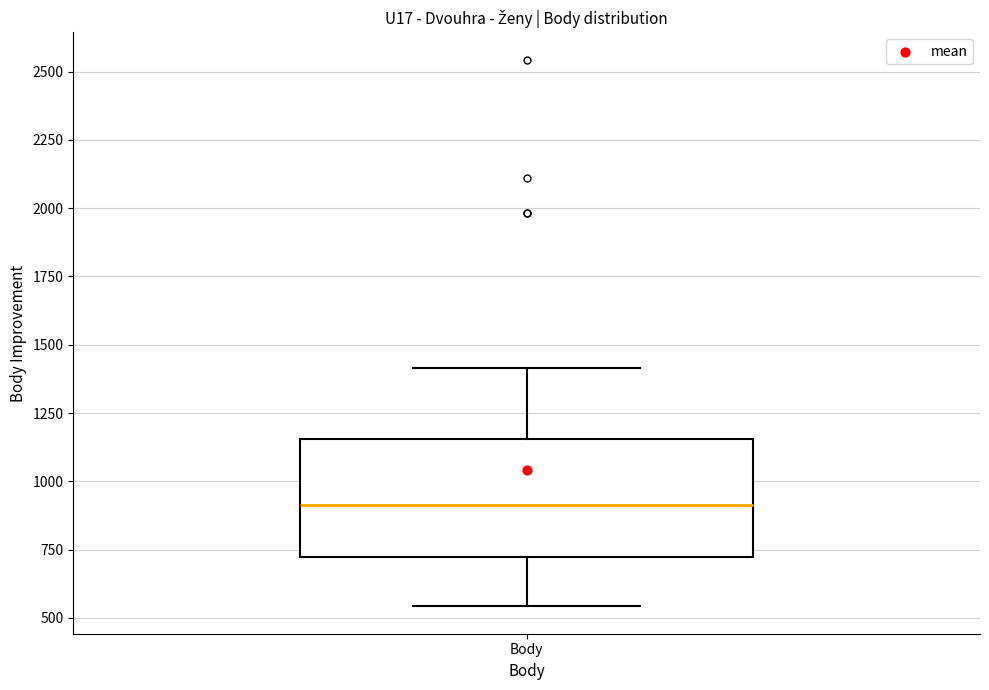

Transcribe this box plot: give where the median line is, the range the box spans, and where the two whiskers end, as read against the y-axis. The values are not printed on the chart, so give them approximately, as read against the axis.

median 900, box 700 to 1150, whiskers 550 to 1400